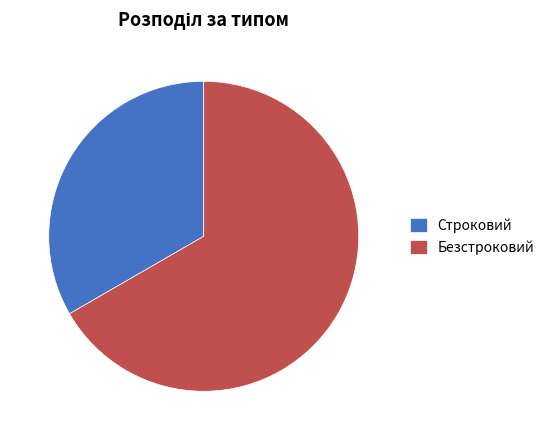

What is the ratio of the value at Безстроковий to the value at Строковий?

2.0